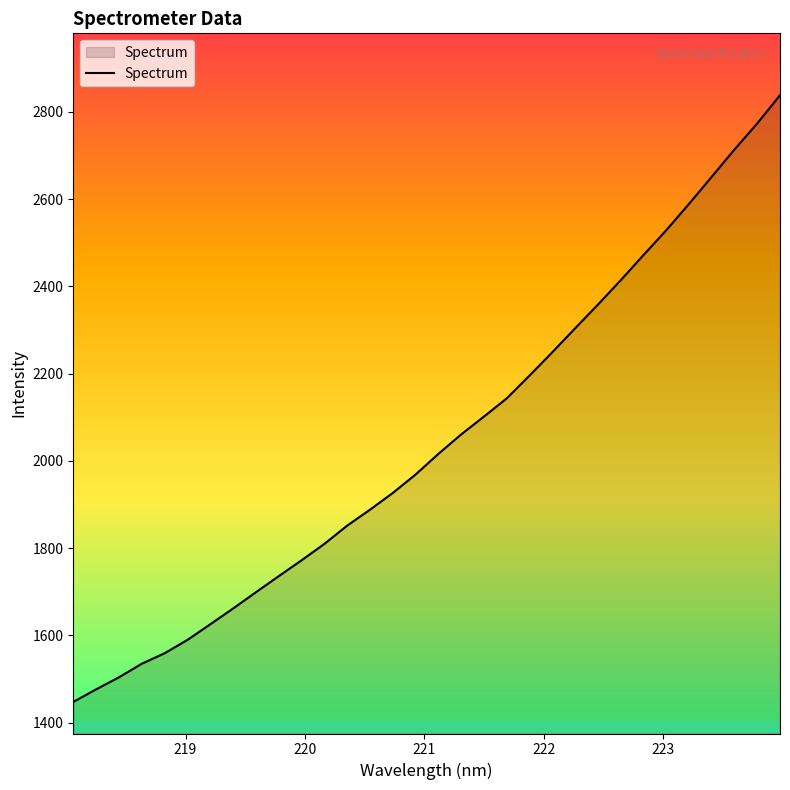

True or false: there are more than 2 points higher than both neighbors.

False